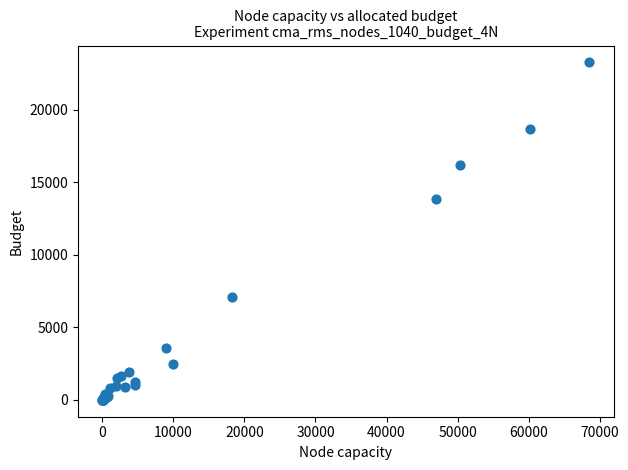

What Y value in the scatter plot is closest to 11634?

13816